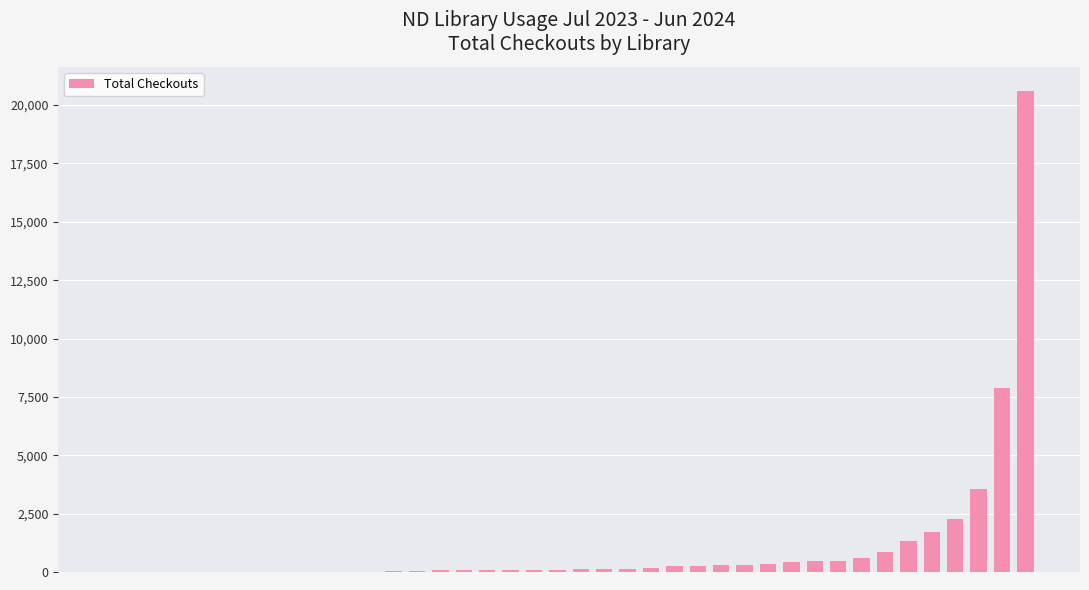

What is the sum of all values?

42898